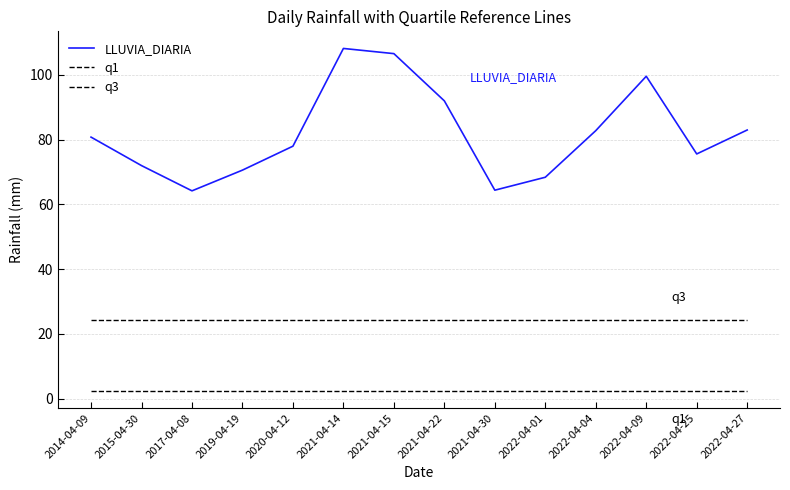

Which label corresponds to the largest value in the chart?

2021-04-14